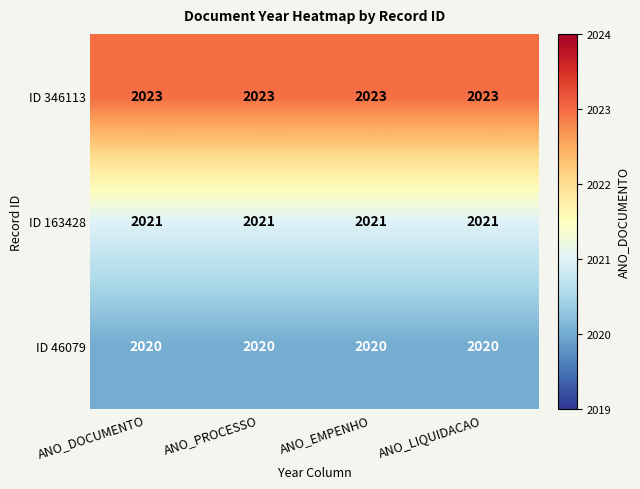

The value of ID 346113 at ANO_DOCUMENTO is 1396. True or false?

False